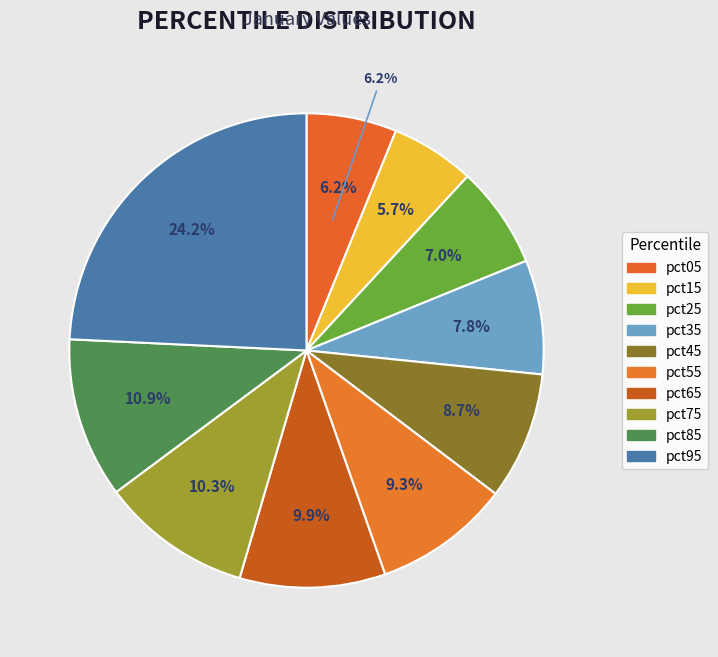

What percentage is NOT represented by pct95?

75.8%